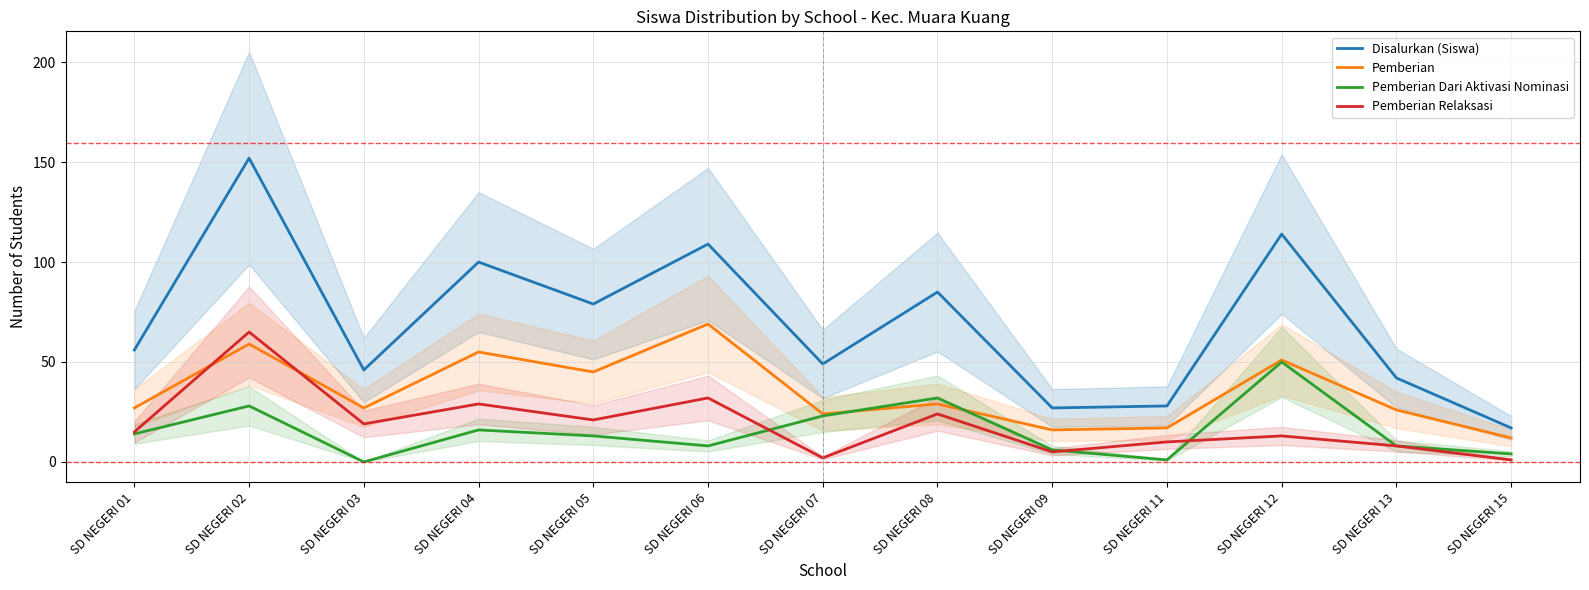

Between which two adjacent categories do Pemberian and Pemberian Relaksasi first intersect?

SD NEGERI 01 and SD NEGERI 02